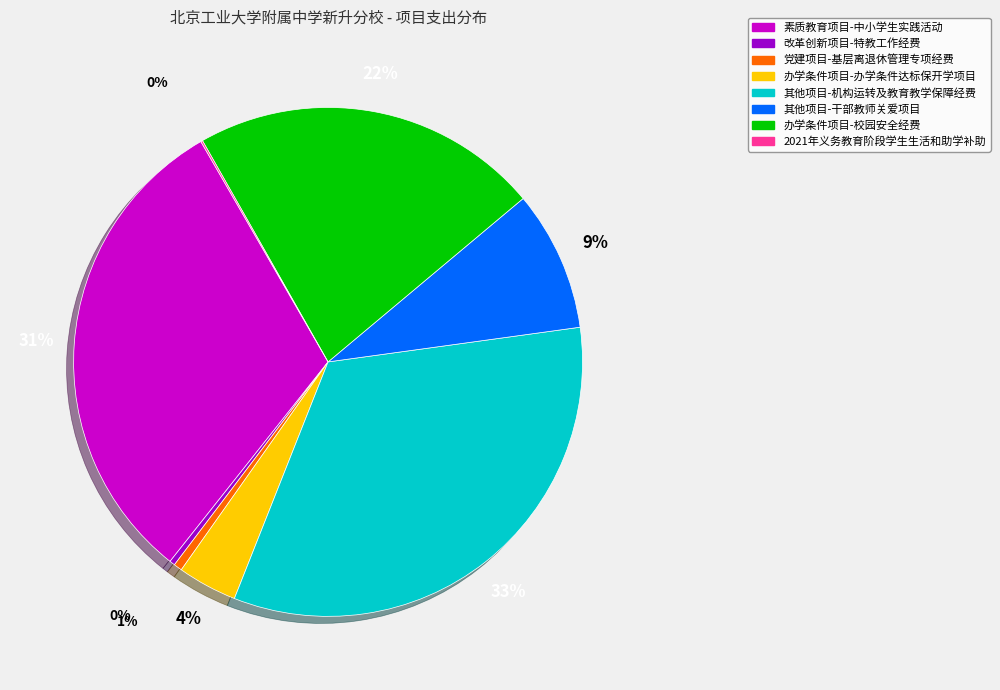

Is there any slice that represents more than half of the pie?

No